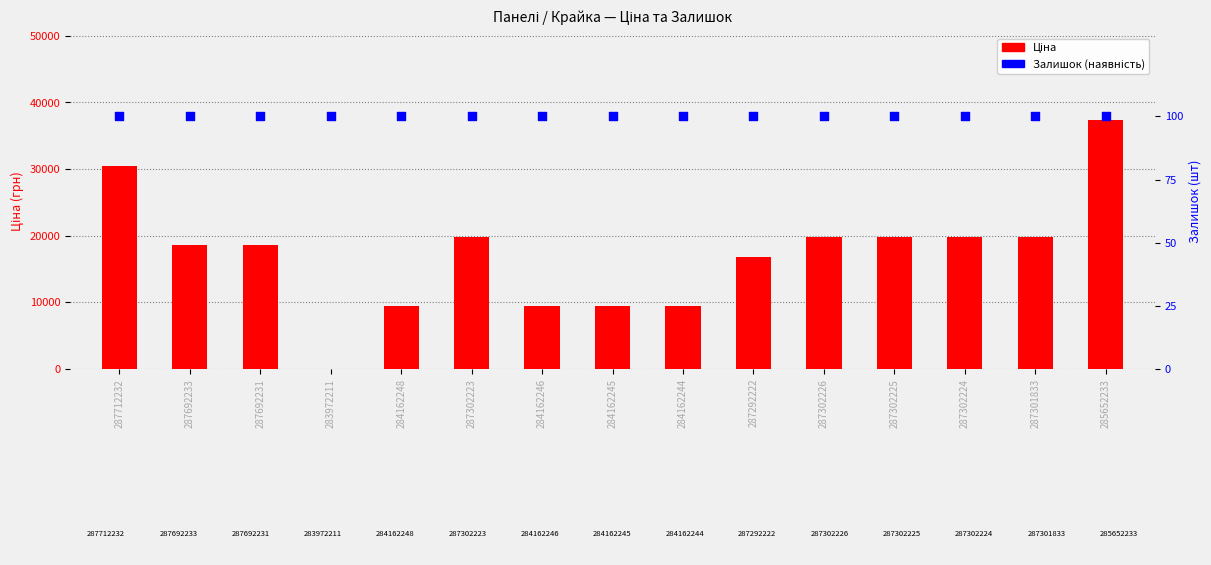

Which series has the largest total across all categories?

Ціна